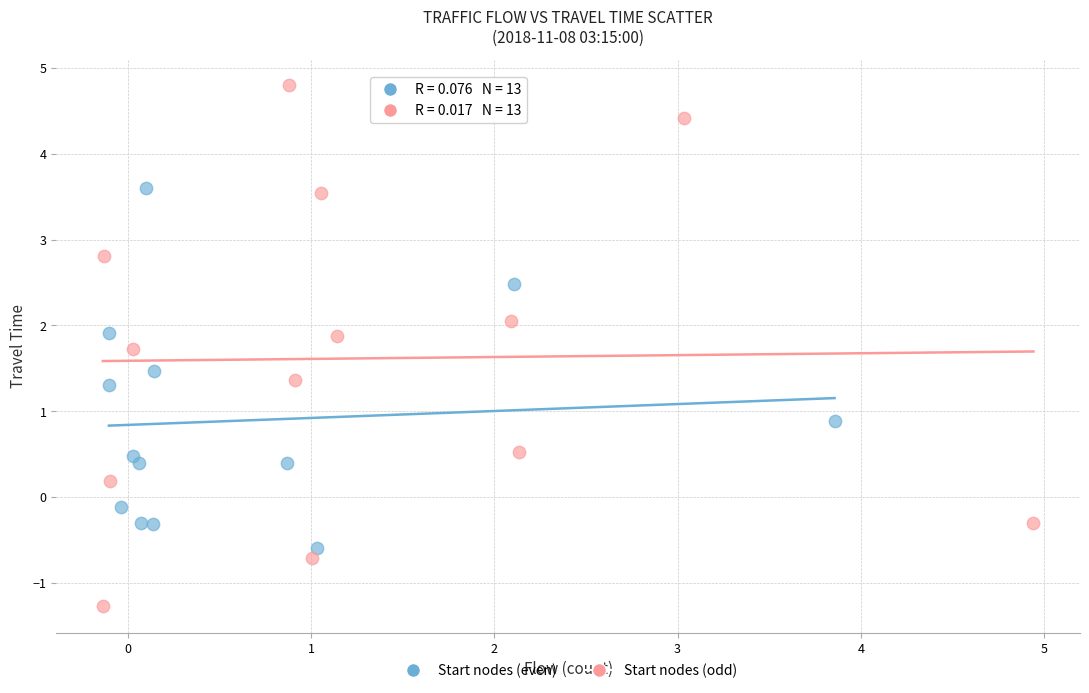

Which series reaches the minimum Y coordinate?

Start nodes (odd)